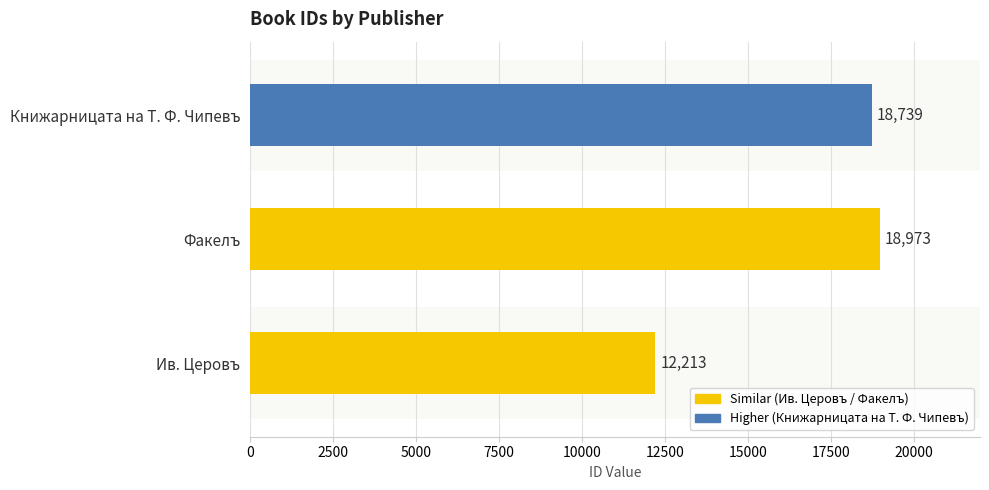

What is the ratio of the value at Книжарницата на Т. Ф. Чипевъ to the value at Факелъ?

1.0